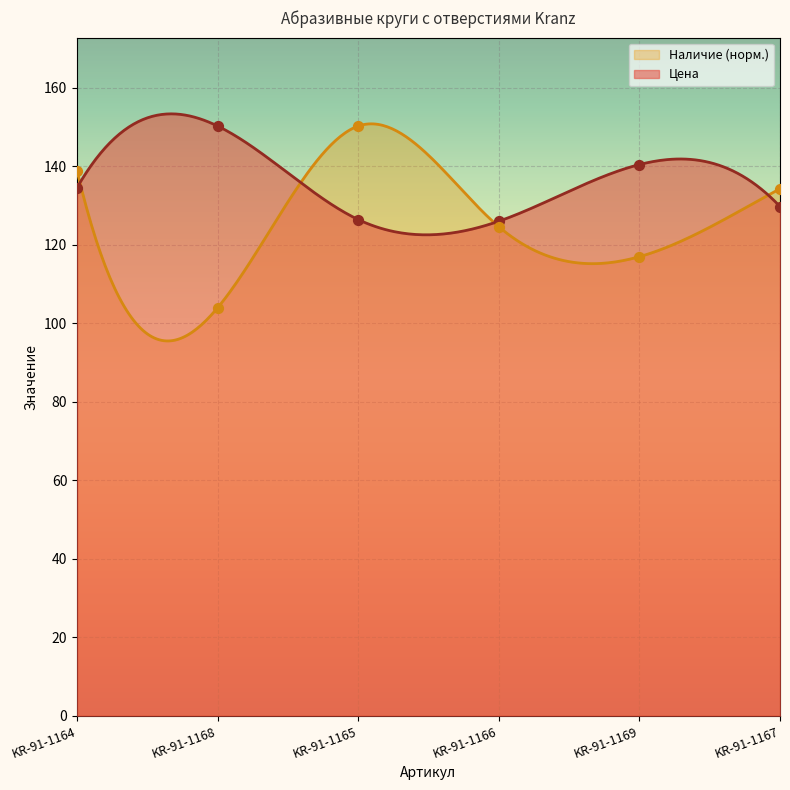

Is the value of Наличие at KR-91-1164 greater than the value of Цена at KR-91-1169?

No